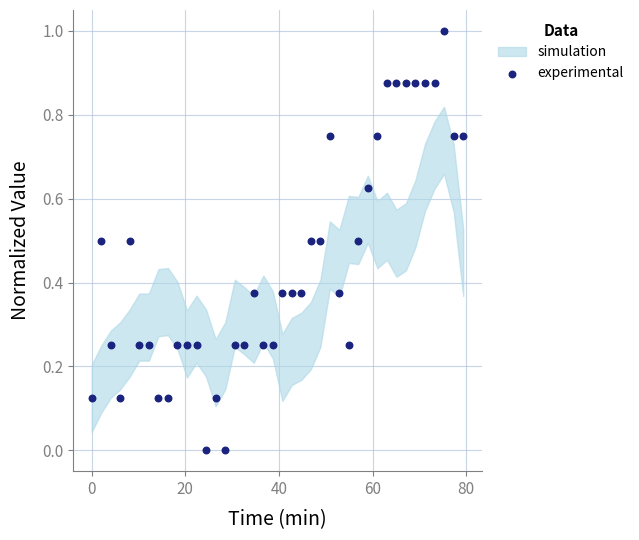

What is the range of X values (max minus min)?

79.4